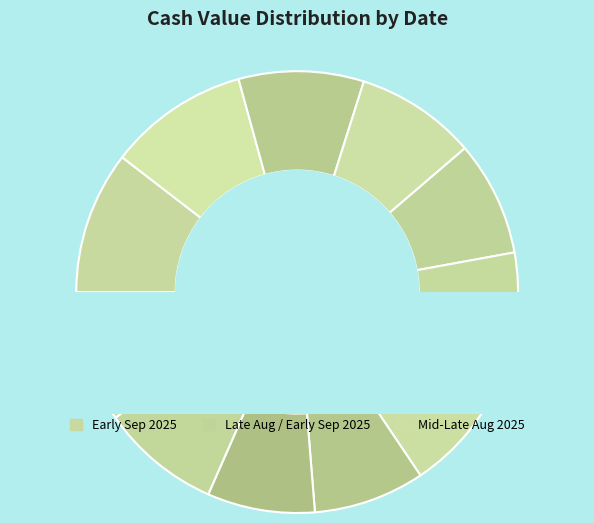

Is there any slice that represents more than half of the pie?

No